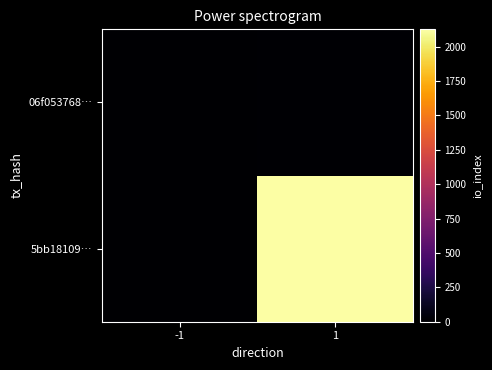

At how many categories does at least one series exceed 686?

1